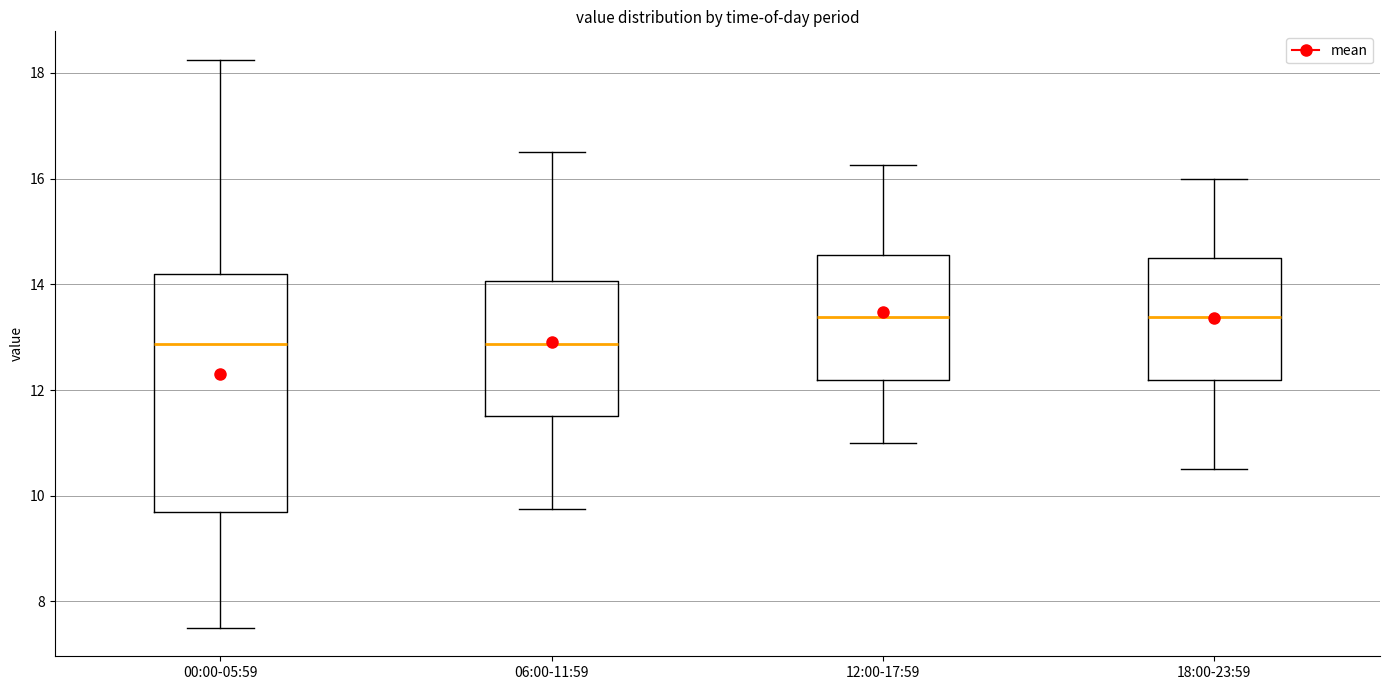

Where does the median line of the box for 06:00-11:59 sit on the y-axis? The values are not printed on the chart, so give them approximately, as read against the axis.

12.8